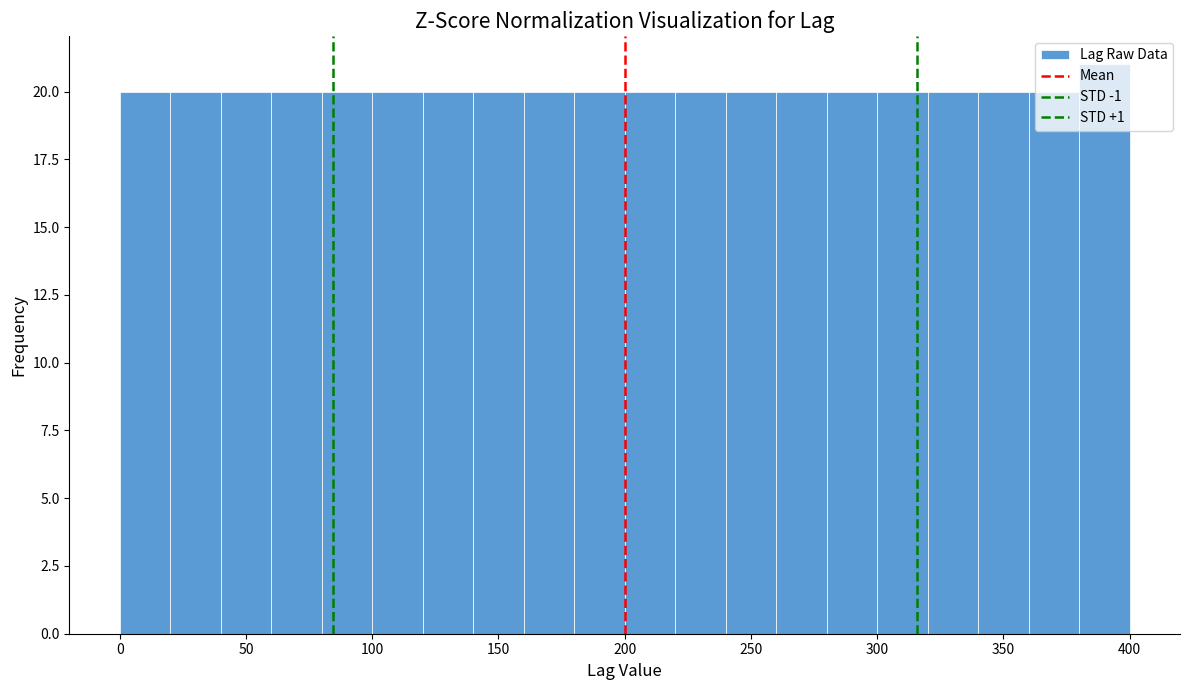

Reading left to right, transcribe this chart: for each bar, give the range it covers on the x-axis and its height. The values are not printed on the chart, so give them approximately, as read against the axis.

0 to 20: 20
20 to 40: 20
40 to 60: 20
60 to 80: 20
80 to 100: 20
100 to 120: 20
120 to 140: 20
140 to 160: 20
160 to 180: 20
180 to 200: 20
200 to 220: 20
220 to 240: 20
240 to 260: 20
260 to 280: 20
280 to 300: 20
300 to 320: 20
320 to 340: 20
340 to 360: 20
360 to 380: 20
380 to 400: 21